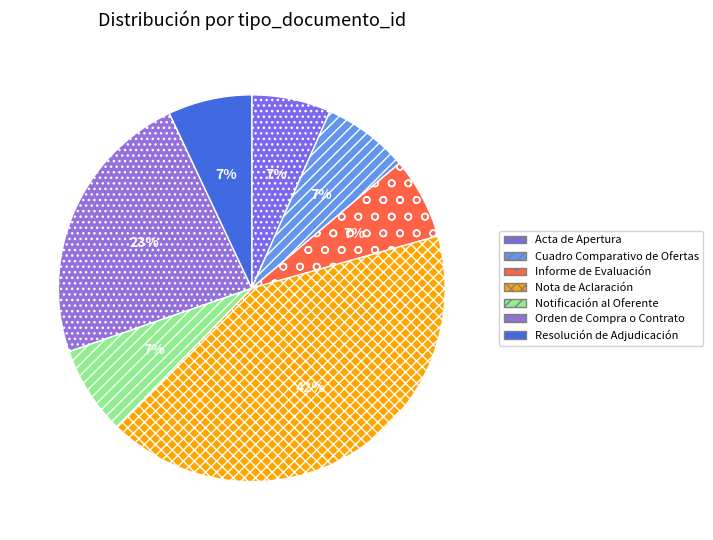

True or false: Cuadro Comparativo de Ofertas accounts for 1% of the total.

False